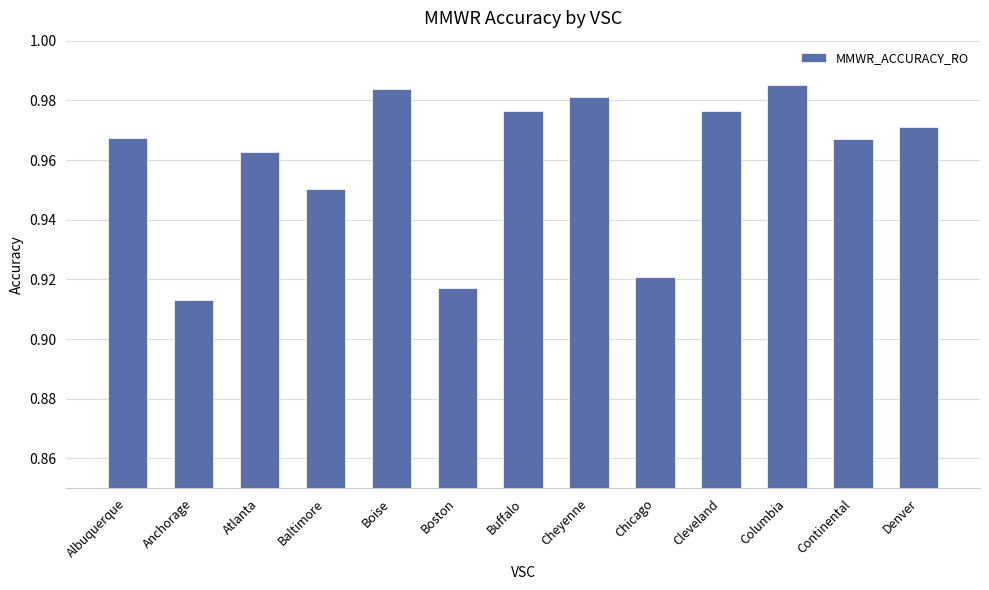

Where is the data nearest to the value 0?

Anchorage